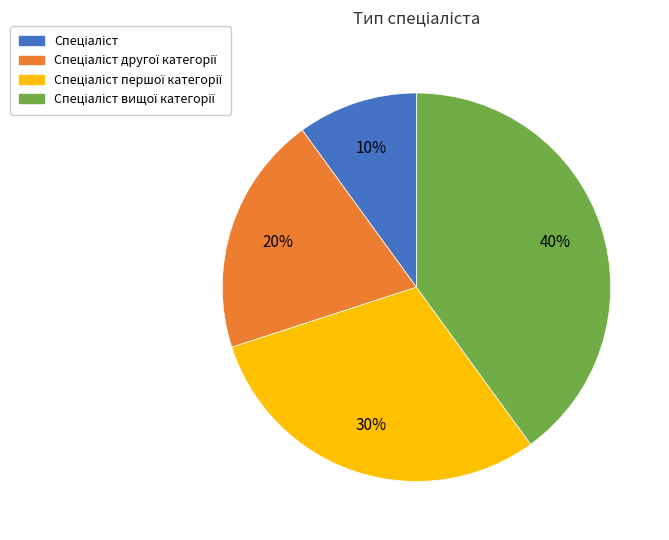

Is there any slice that represents more than half of the pie?

No